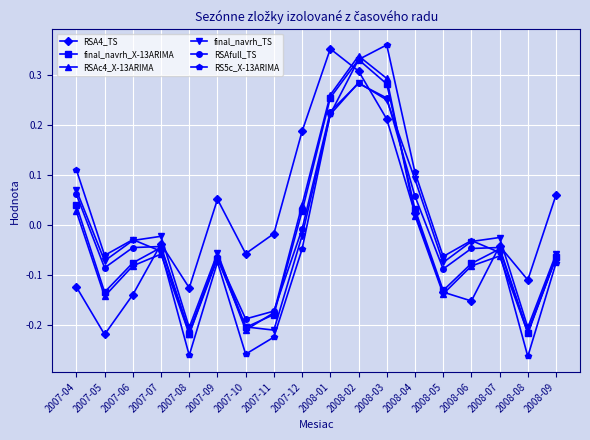

At which label does RS5c_X-13ARIMA first exceed 0?

2007-04